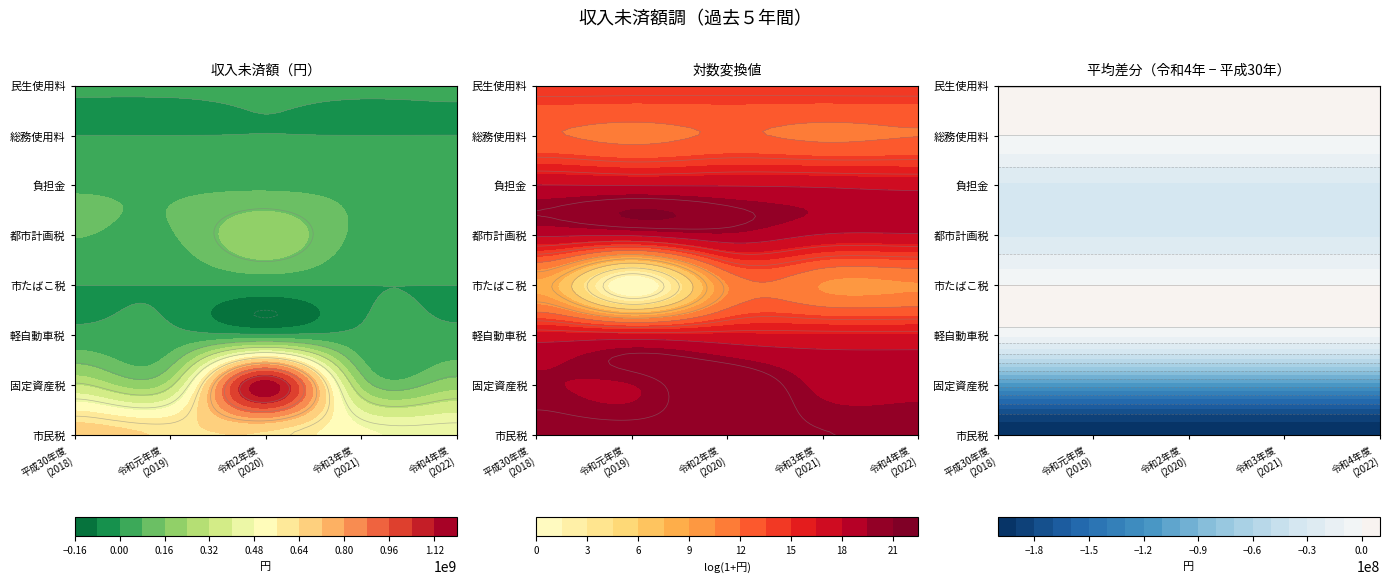

Reading left to right, transcribe all the data shown in this chart.

市民税: 675902420	632208216	627703826	494500937	477552773
固定資産税: 320011972	283126654	1161187347	219237805	204291375
軽自動車税: 24251329	22096208	18675558	16253665	15925172
市たばこ税: 5362	0	32786	31785	31785
都市計画税: 82552147	72664405	215385557	55457365	51936698
負担金: 70130350	63887700	61066190	51545380	38692240
総務使用料: 184550	108250	188200	119250	155900
民生使用料: 1655985	1639955	1544504	1658000	1628995